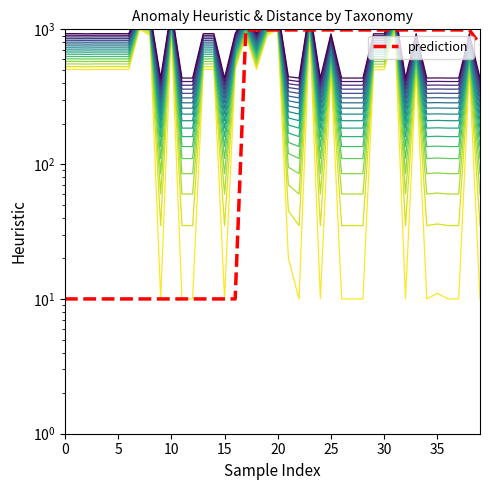

How many data points in heuristic are above 503?

17